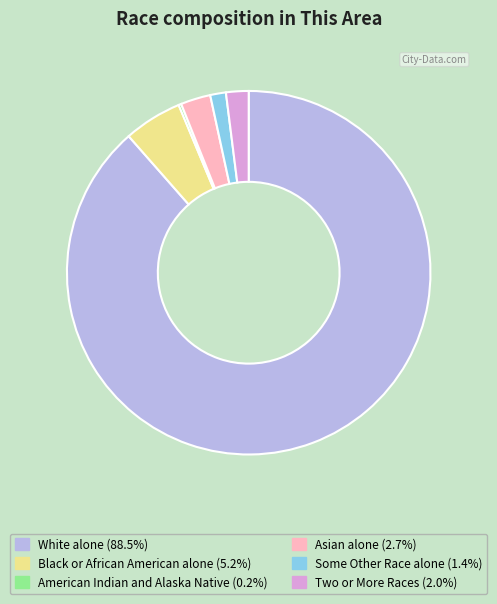

Combined, do Black or African American alone and Two or More Races account for over 50%?

No